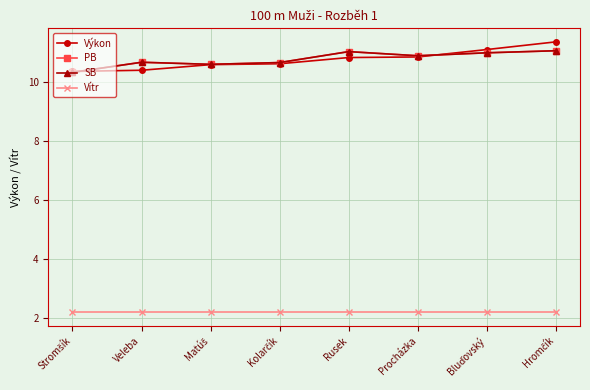

Does the chart have visible grid lines?

Yes